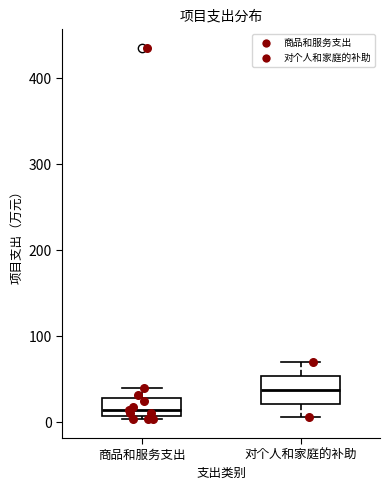

Reading left to right, transcribe this box plot: for each box, give where its median line is, the range the box spans, and where its two whiskers end, as read against the y-axis. The values are not printed on the chart, so give them approximately, as read against the axis.

商品和服务支出: median 10 (inside the box), box 10 to 30, whiskers 0 to 40
对个人和家庭的补助: median 40, box 20 to 50, whiskers 10 to 70